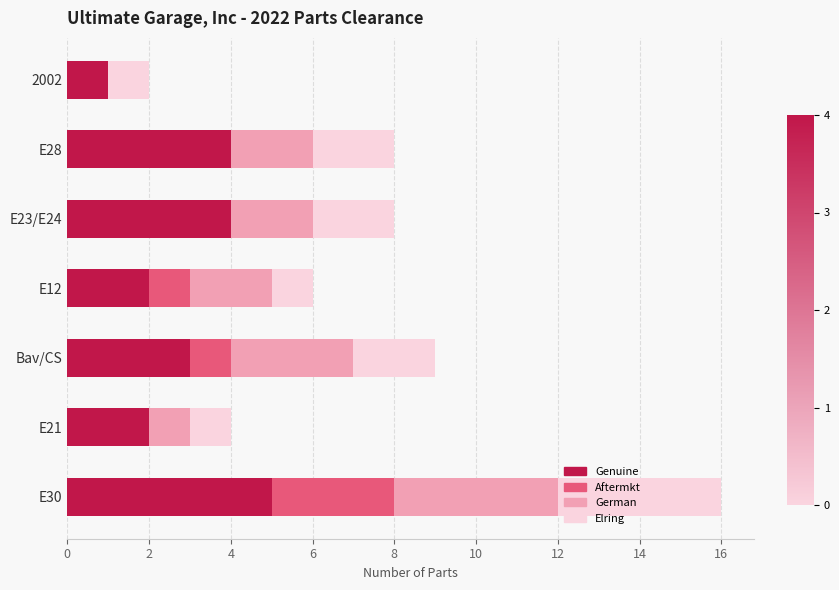

What are all the series names shown in the legend?

Genuine, Aftermkt, German, Elring